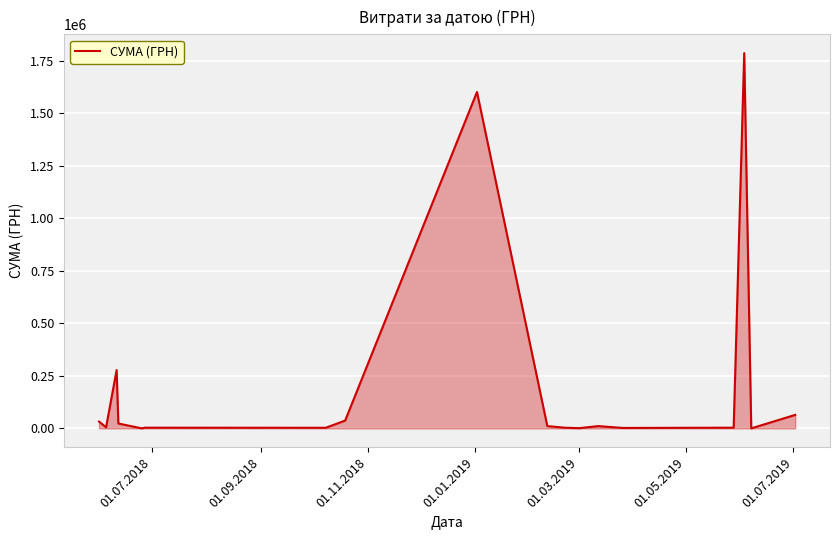

What is the maximum value shown in the chart?

1786856.2